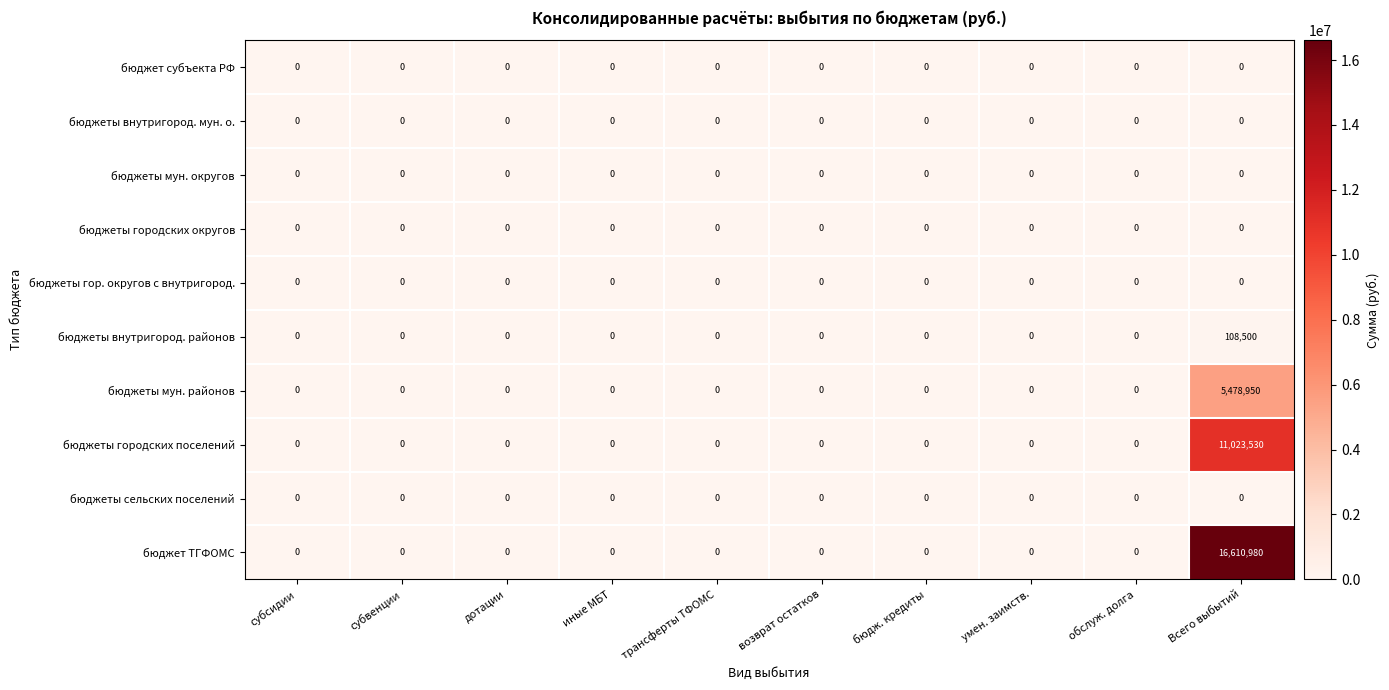

At which category is the sum across all series the highest?

Всего выбытий